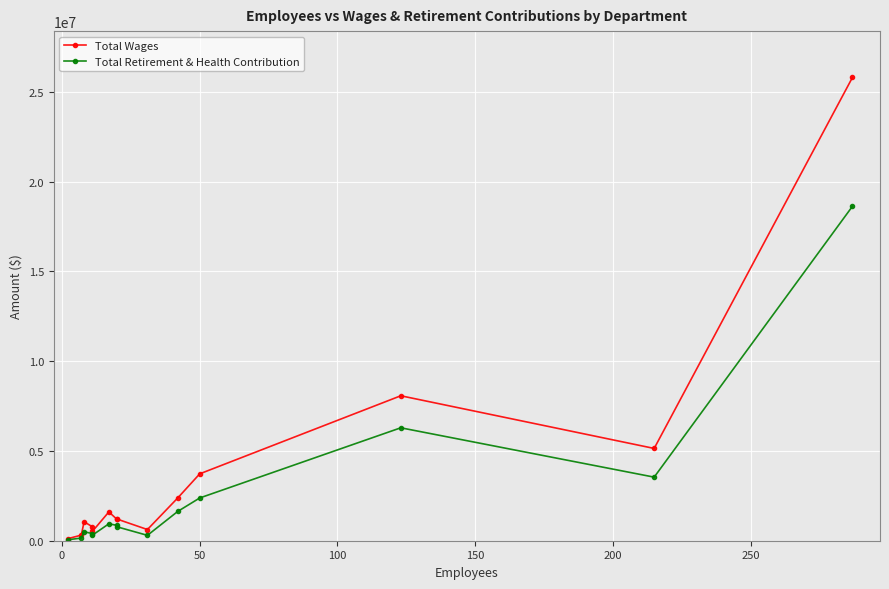

True or false: Total Wages and Total Retirement & Health Contribution cross at least once.

False